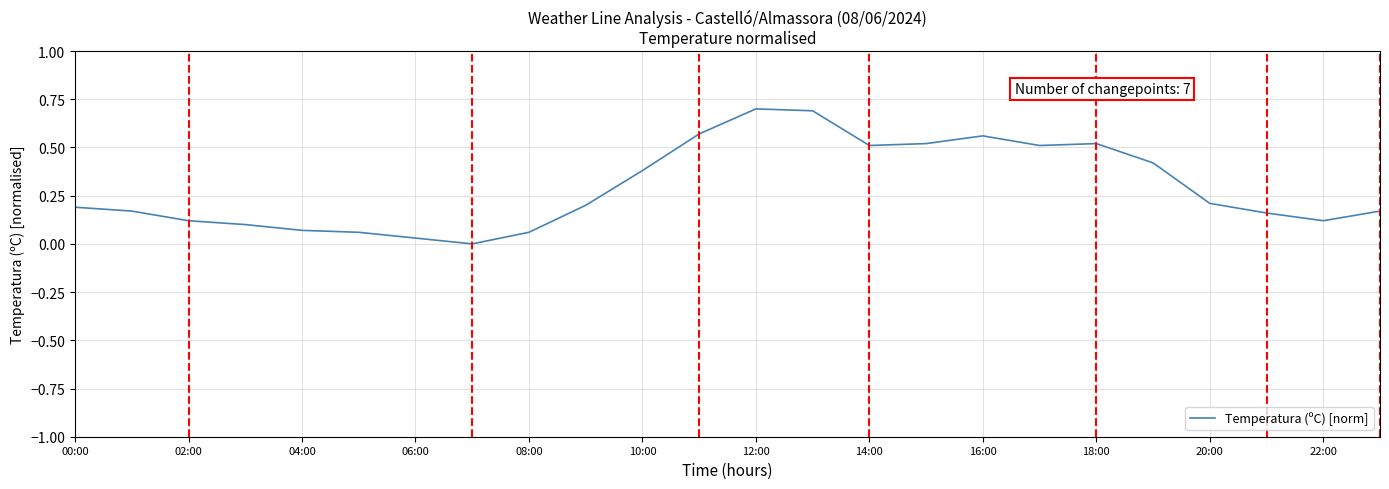

What is the difference between the maximum and minimum values?

0.7